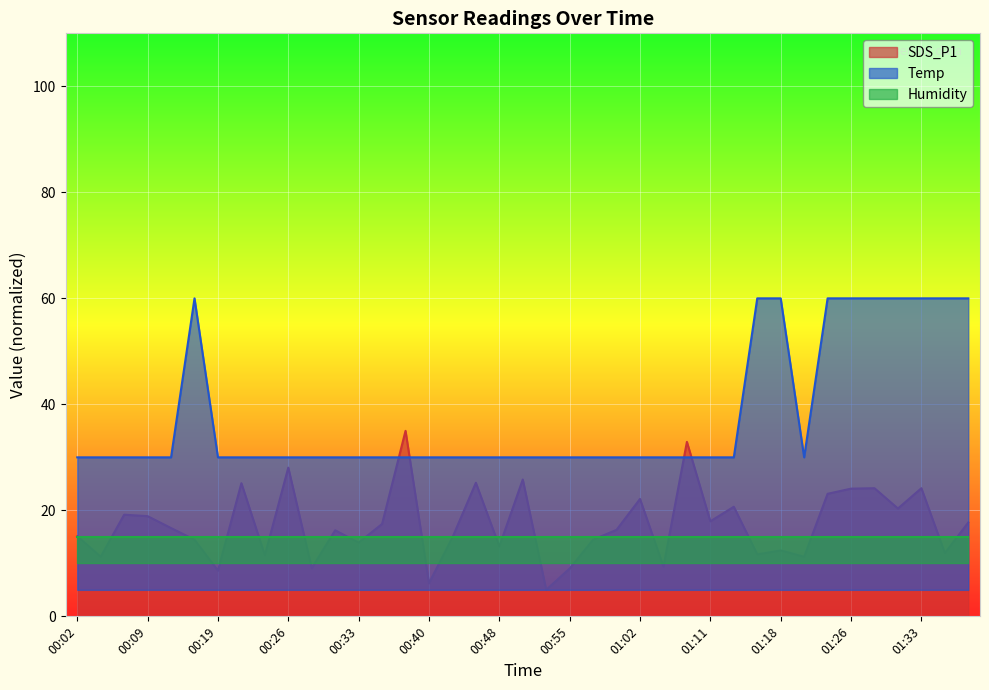

How many interior local valleys does the SDS_P1 series have?

14